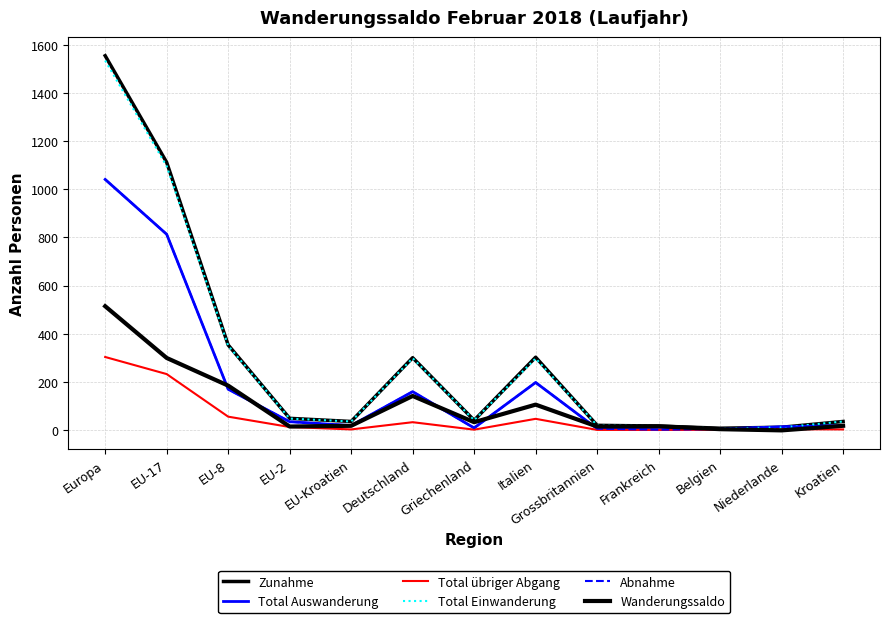

Does the chart have visible grid lines?

Yes